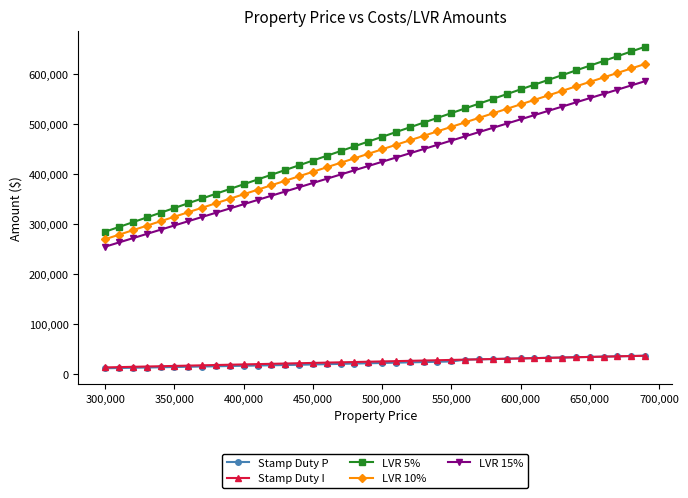

Does the chart have visible grid lines?

No